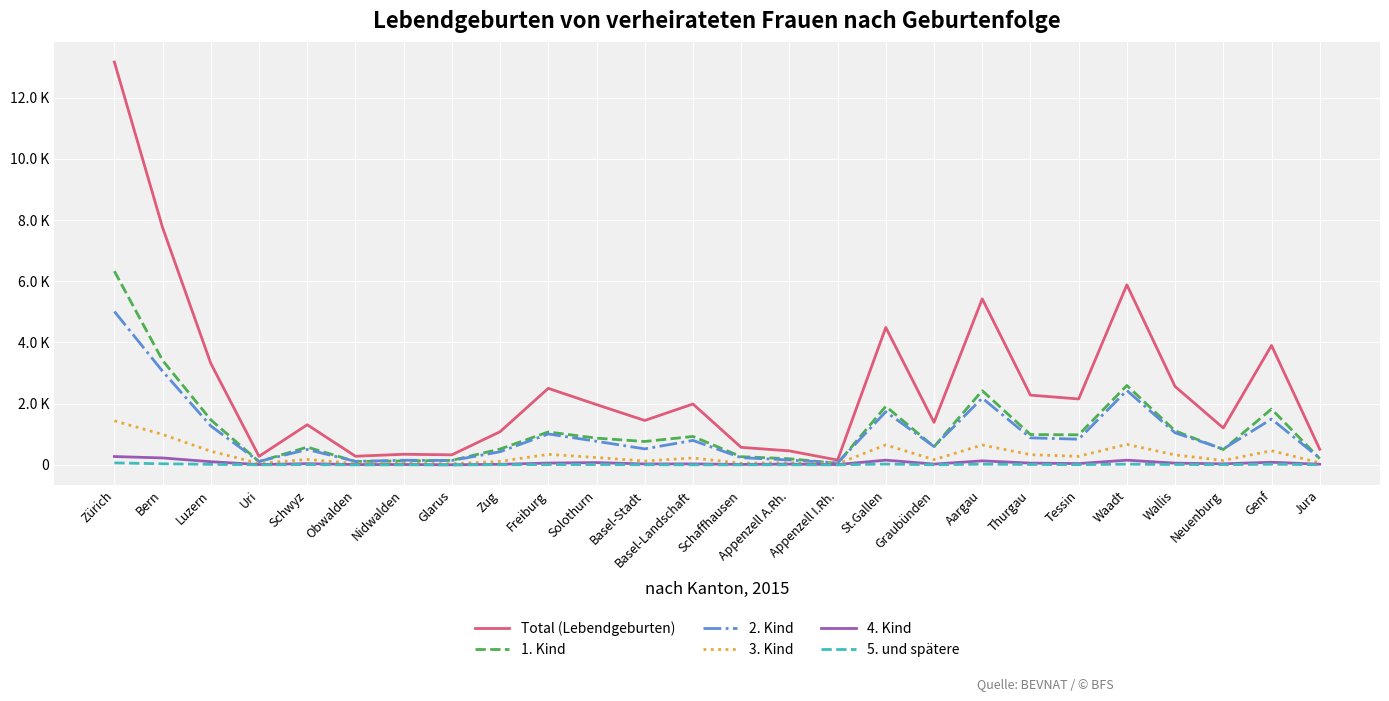

Does the chart have visible grid lines?

Yes